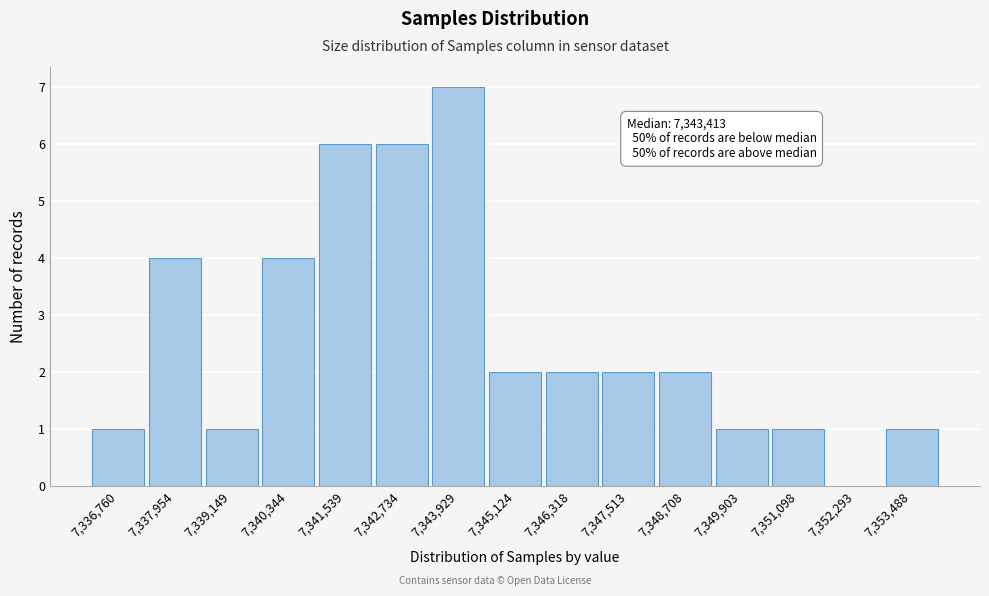

Reading left to right, what are all the values shown in this chart?

7,336,760=1	7,337,954=4	7,339,149=1	7,340,344=4	7,341,539=6	7,342,734=6	7,343,929=7	7,345,124=2	7,346,318=2	7,347,513=2	7,348,708=2	7,349,903=1	7,351,098=1	7,352,293=0	7,353,488=1